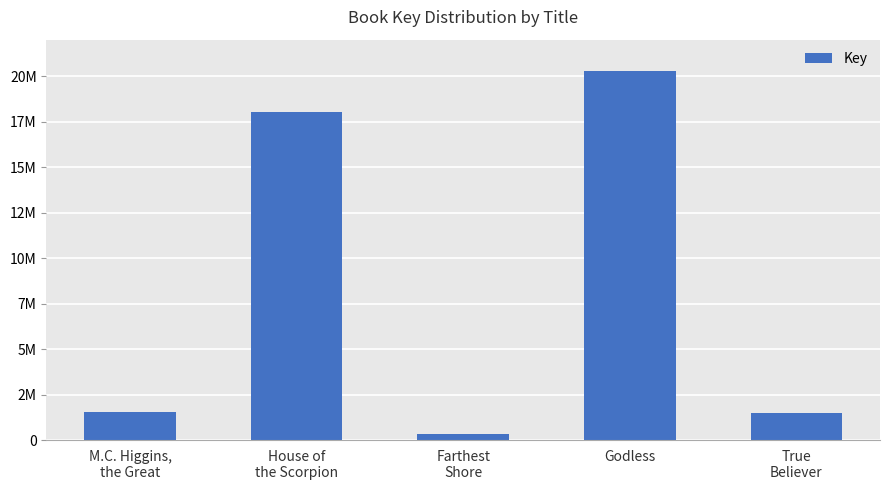

What is the difference between the second highest and second lowest values?

16558236